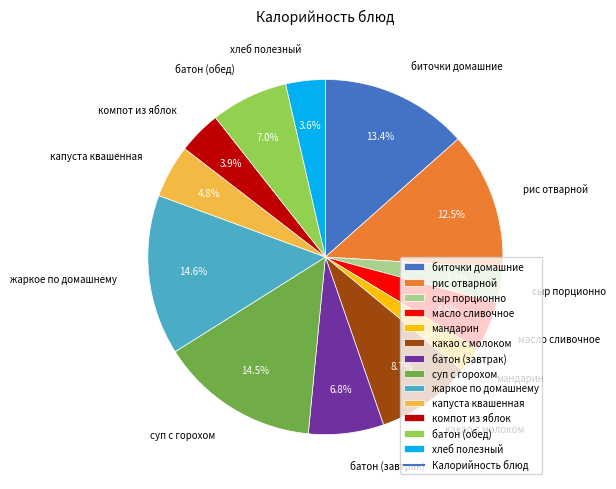

Which slice is the smallest?

мандарин